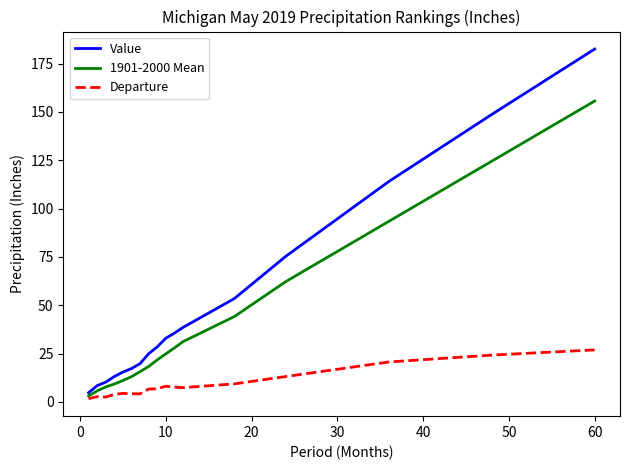

Which series has the largest range (max minus min)?

Value